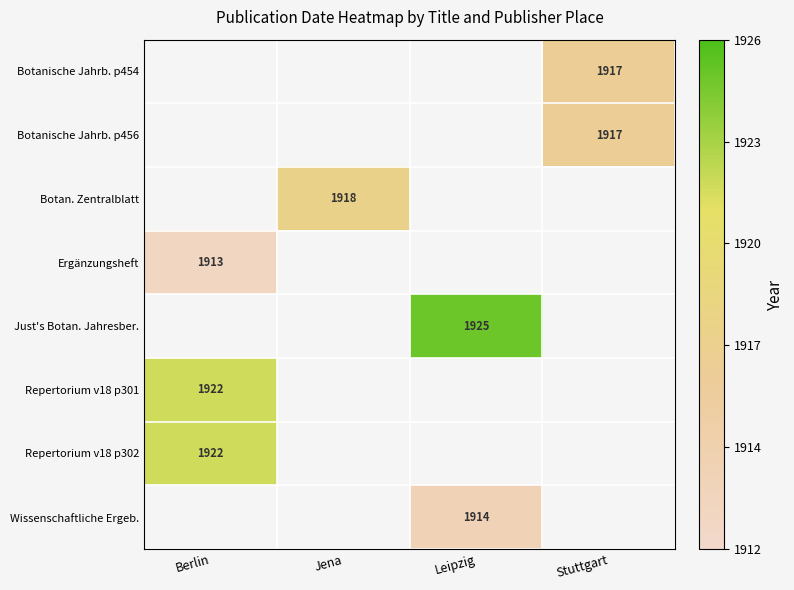

The value of Botanische Jahrb. p456 at Stuttgart is 1917. True or false?

True